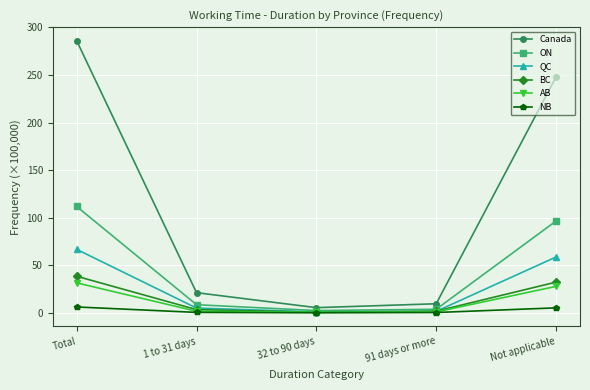

What is the label of the 1st point from the right?

Not applicable